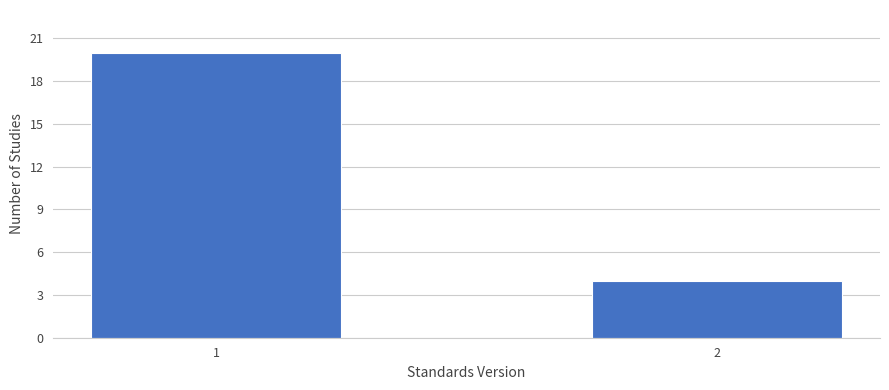

Reading left to right, transcribe all the data shown in this chart.

1=20	2=4